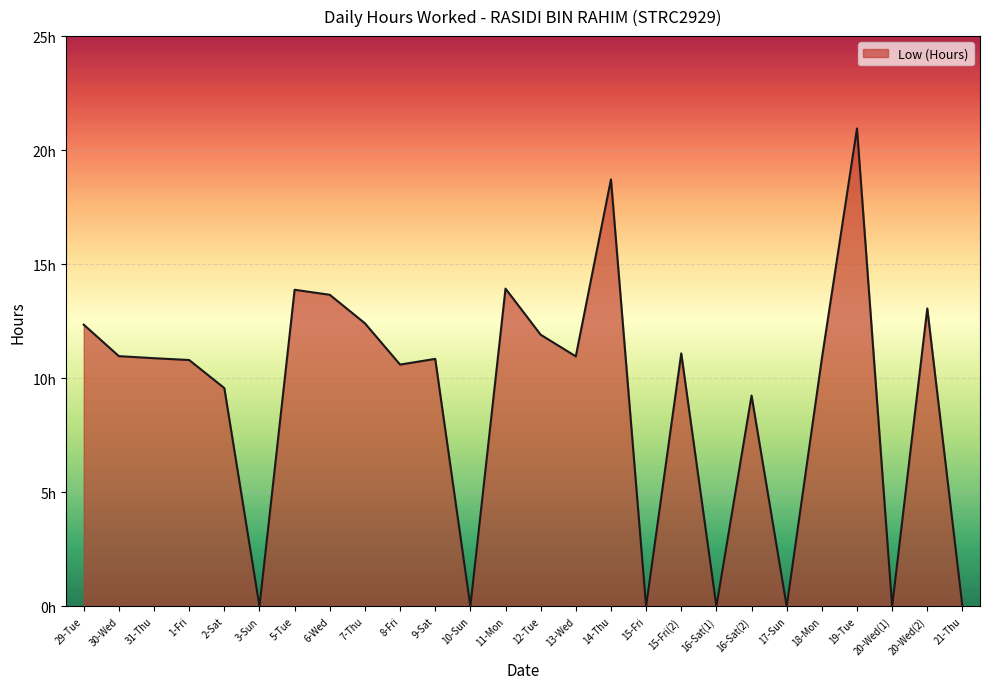

What is the label of the 19th point from the right?

6-Wed